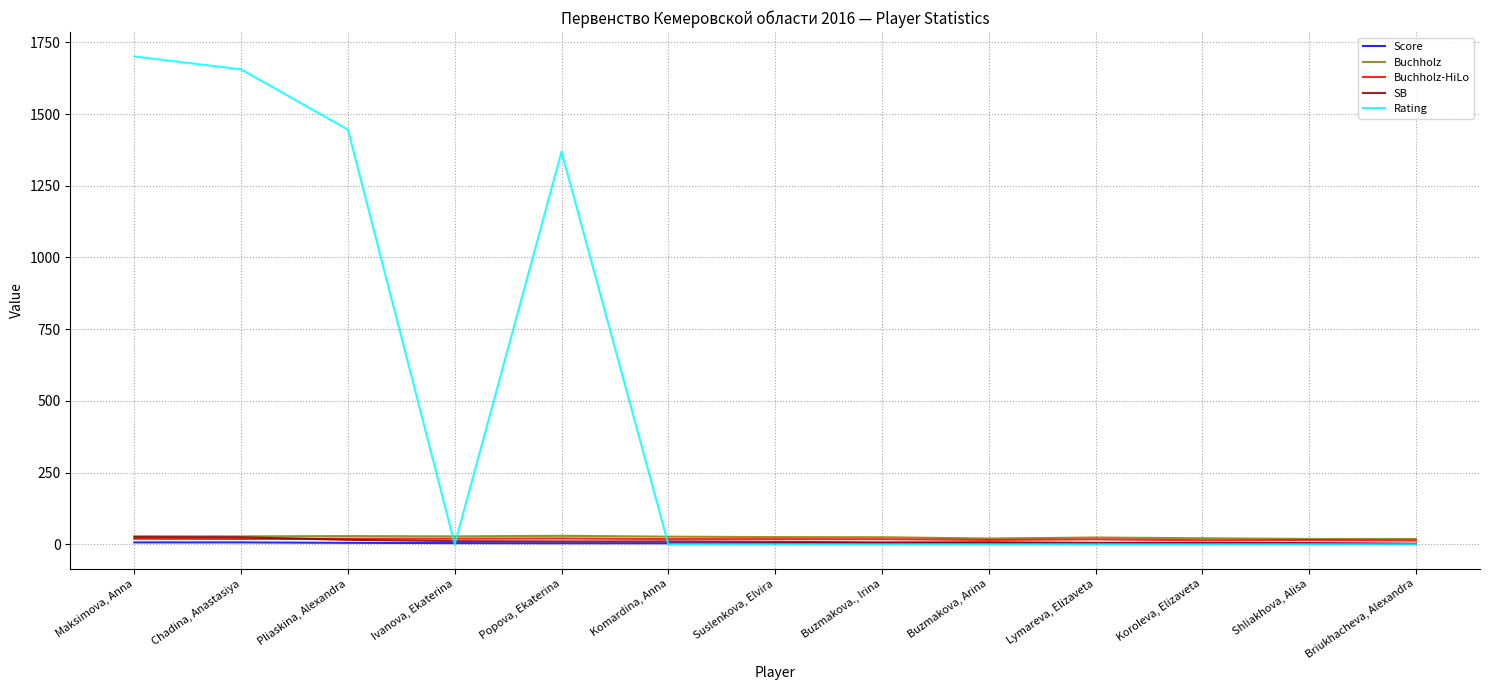

Which series has the largest range (max minus min)?

Rating